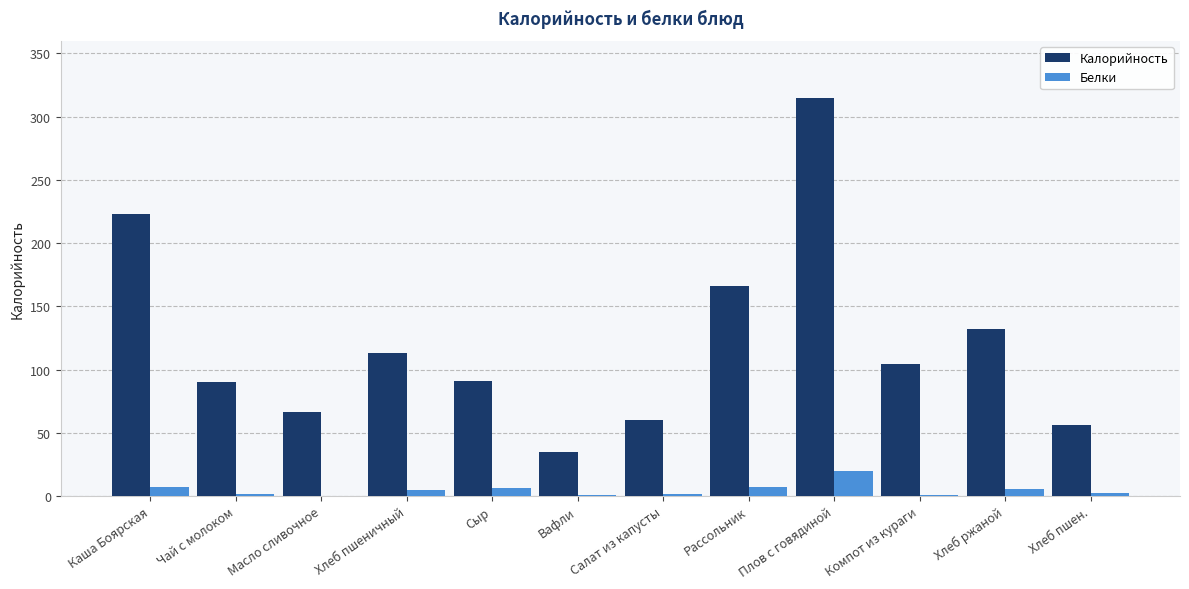

How many groups of bars are there?

12